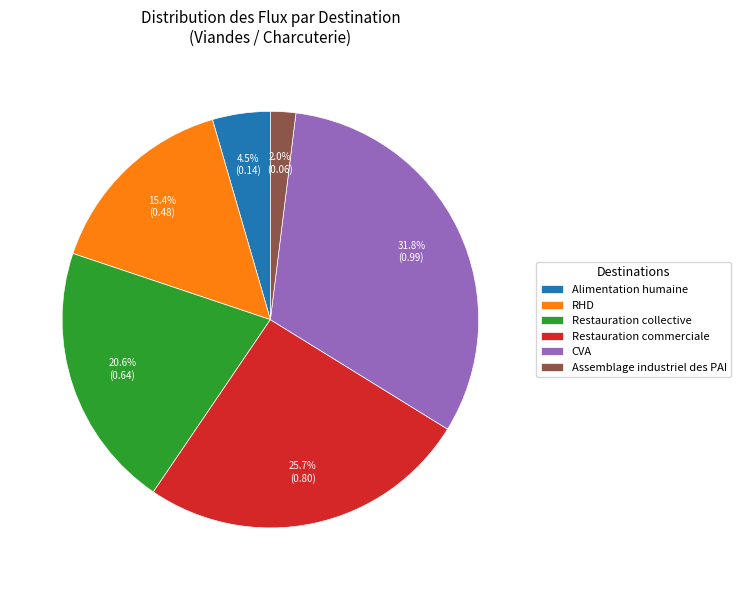

Which slice is the largest?

CVA